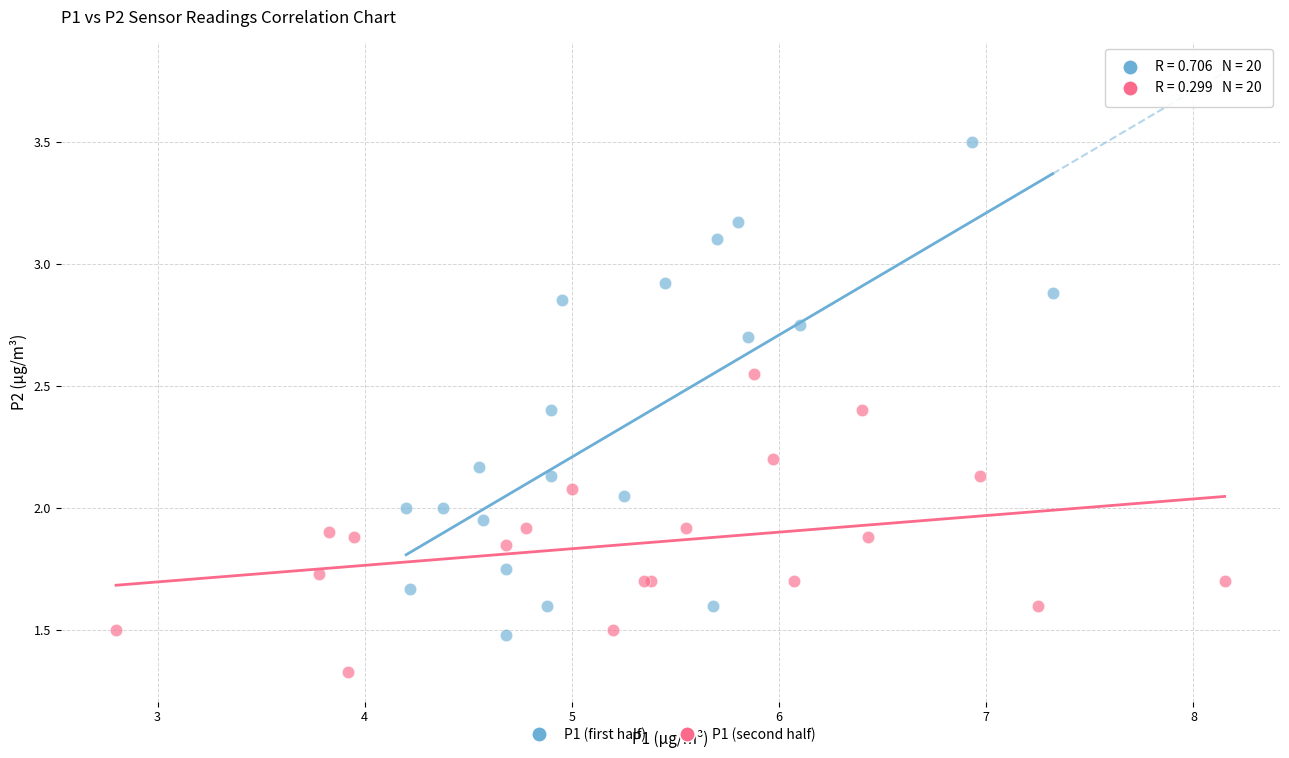

Which series has the largest Y range (max minus min)?

P1 (first half)